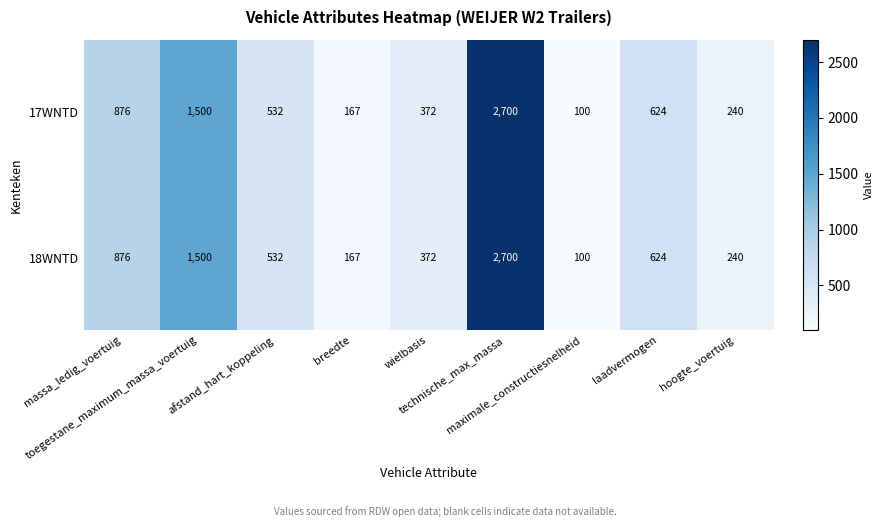

What is the difference between the second highest and minimum values in the 17WNTD series?

1400